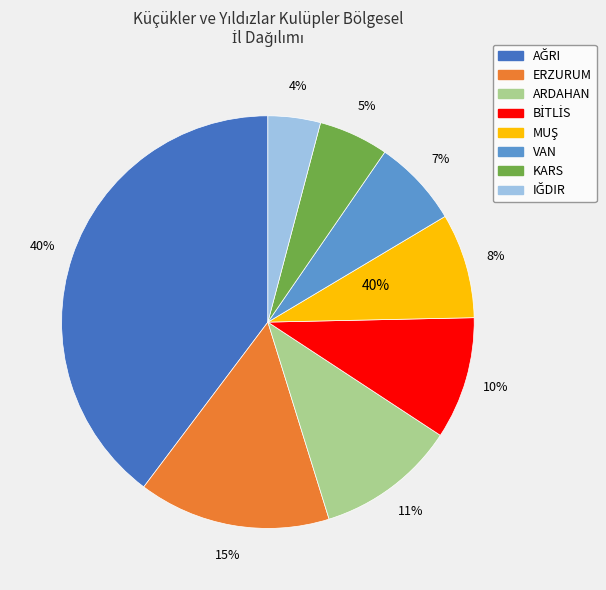

Combined, do BİTLİS and KARS account for over 50%?

No